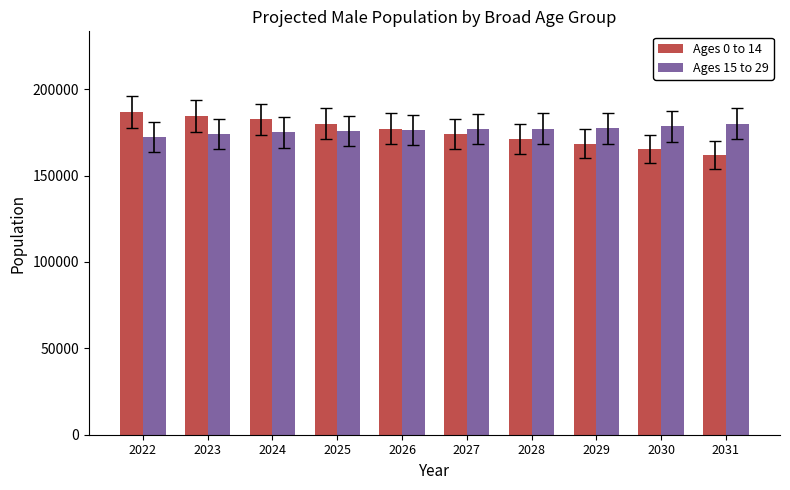

Is the value of Ages 0 to 14 at 2026 greater than the value of Ages 15 to 29 at 2022?

Yes